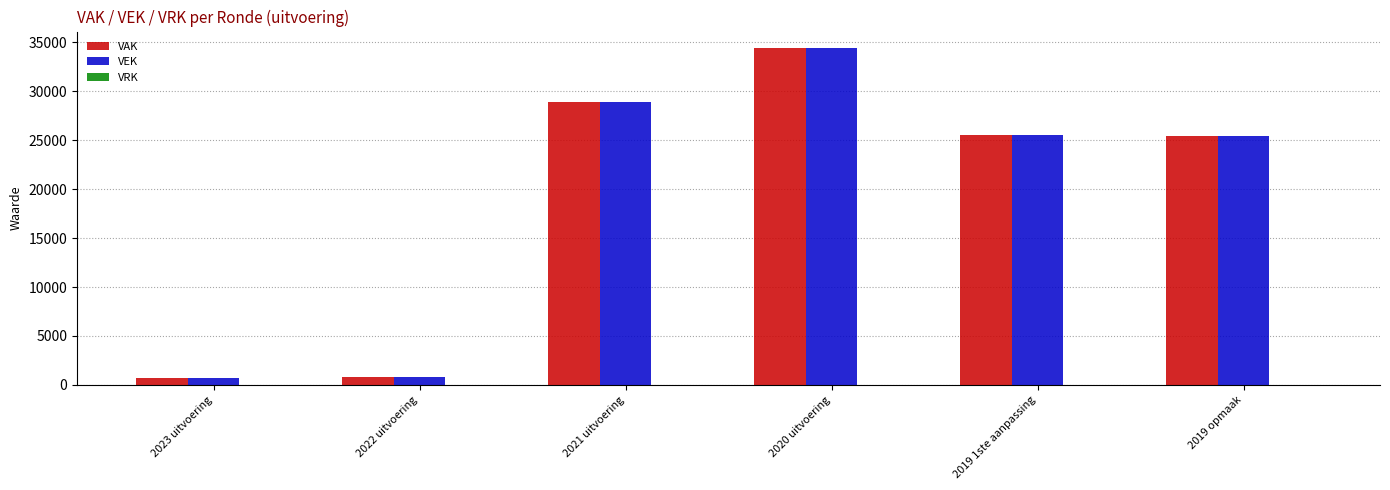

What position from the right is 2021 uitvoering?

4